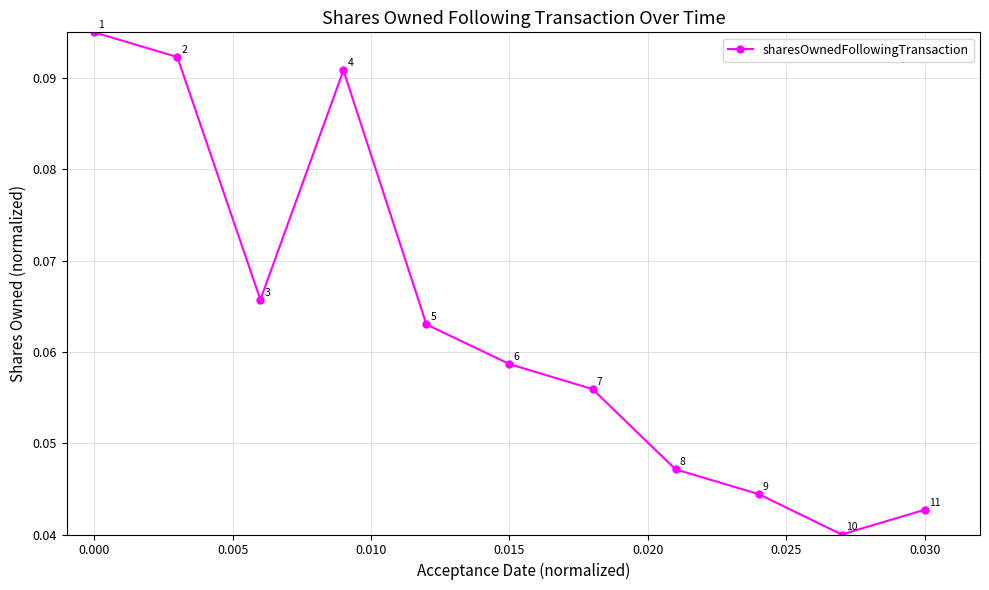

How many points are higher than both their immediate neighbors (excluding endpoints)?

1